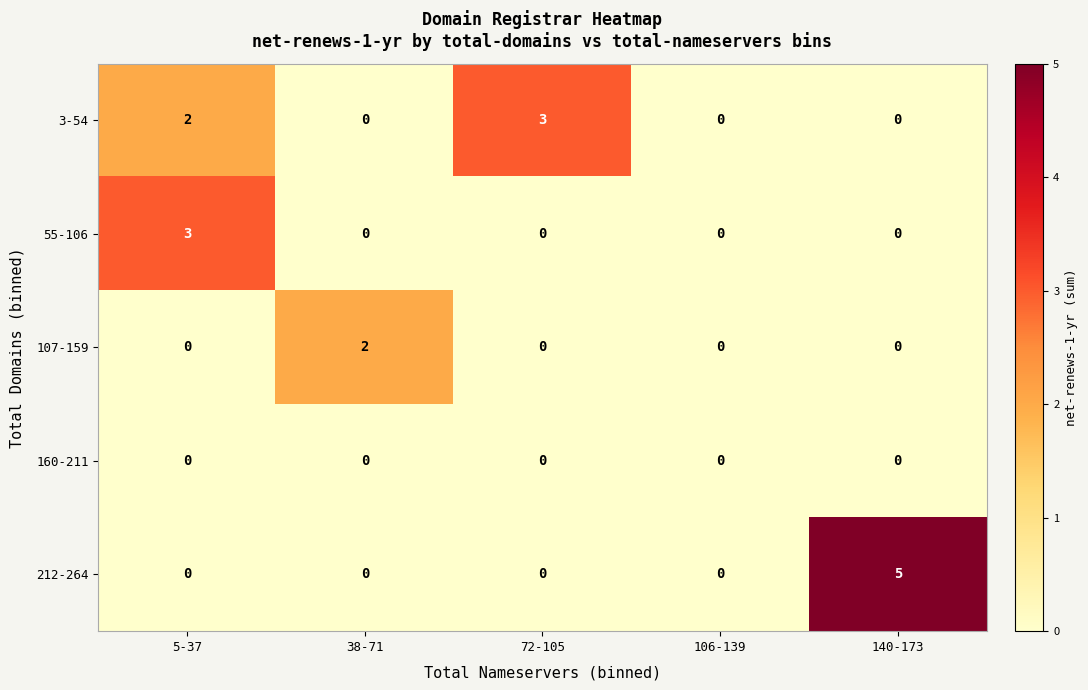

Which series has the widest spread of values?

212-264